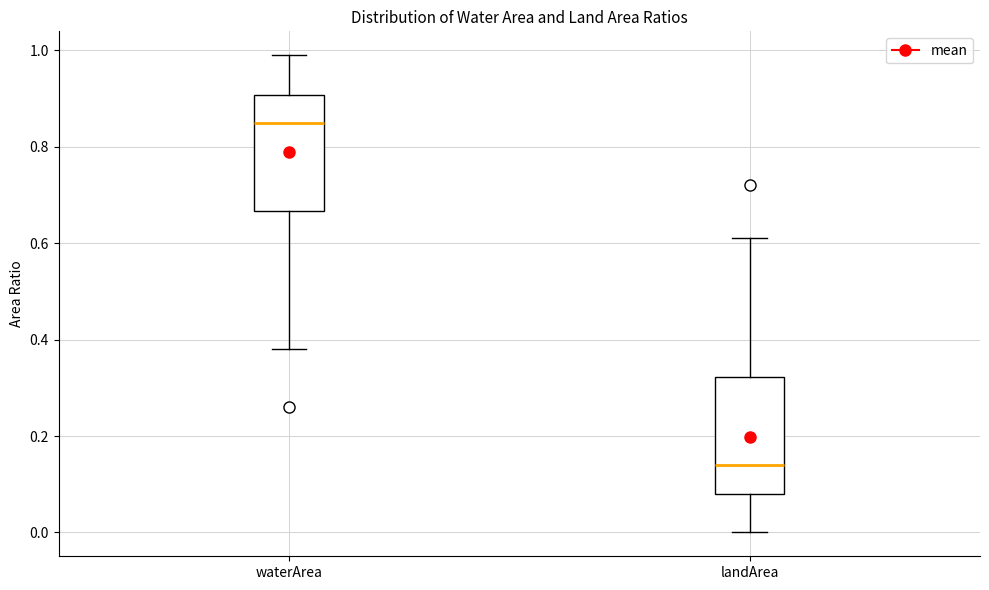

Which box's median line is the lowest?

landArea